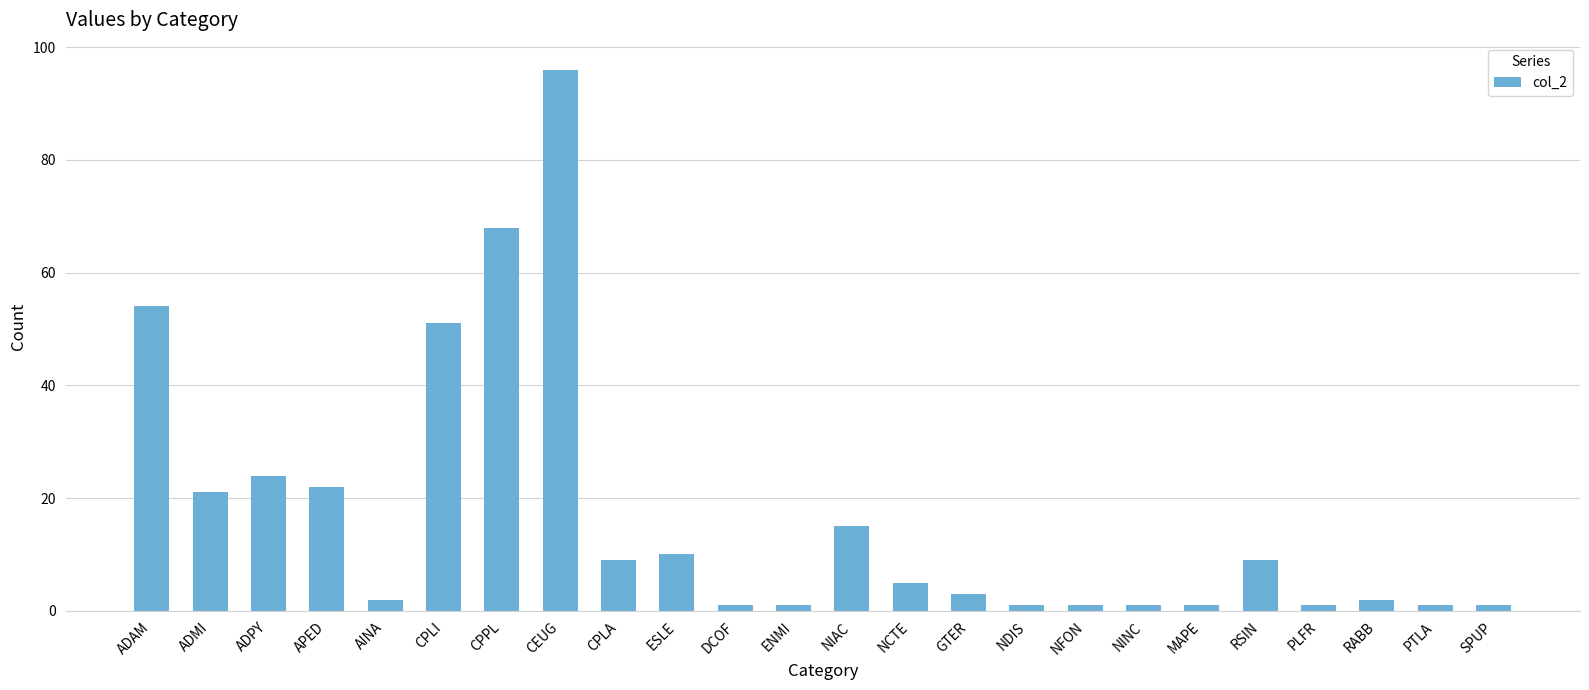

What is the maximum value shown in the chart?

96